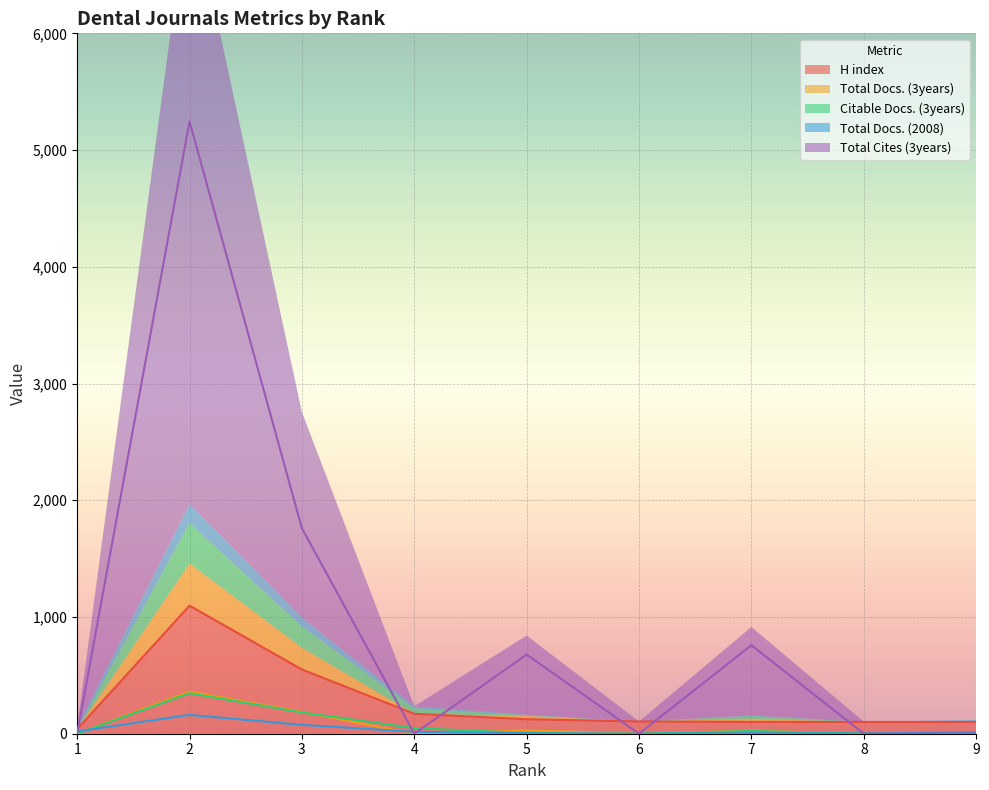

Where is the first local minimum for Total Cites (3years)?

6